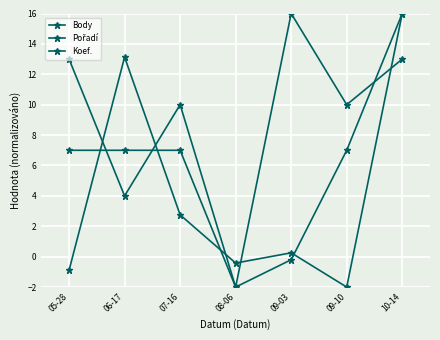

How many positive values does the Koef. series have?

5